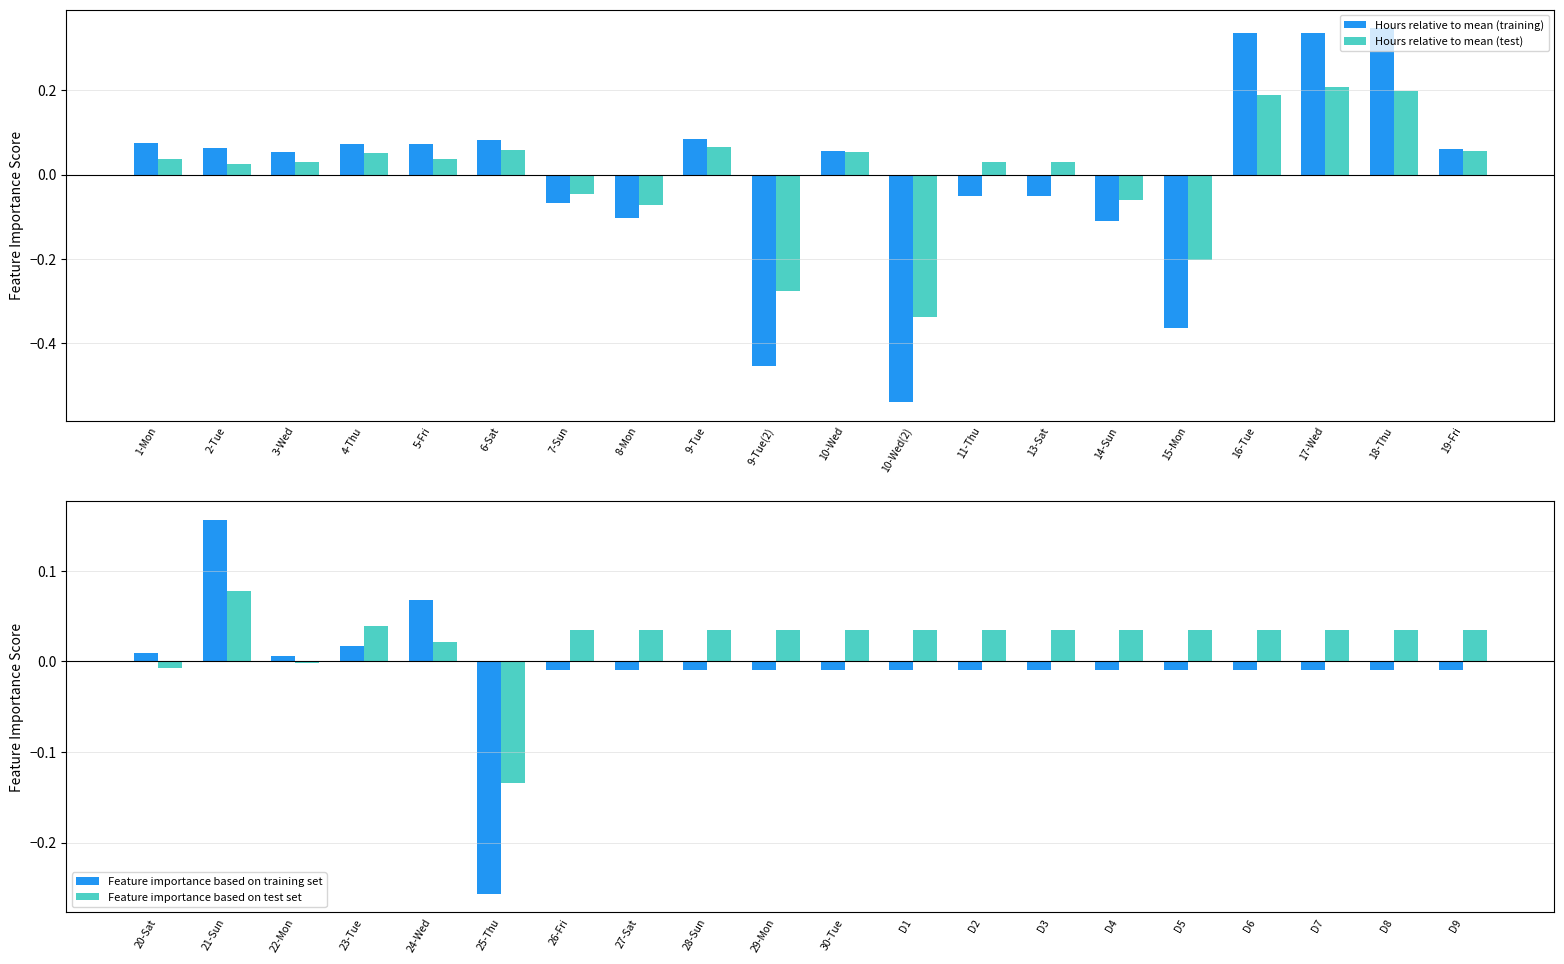

What is the greatest value displayed?

0.3